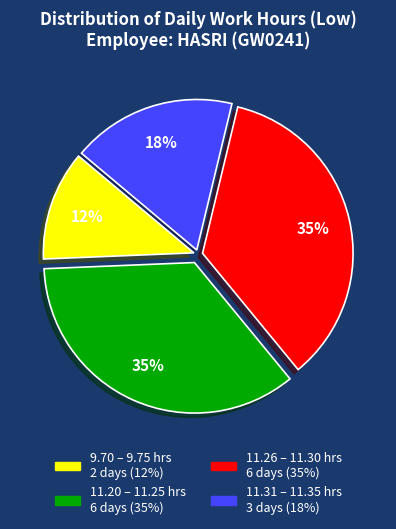

To the nearest percent, what is the average slice percentage?

25%